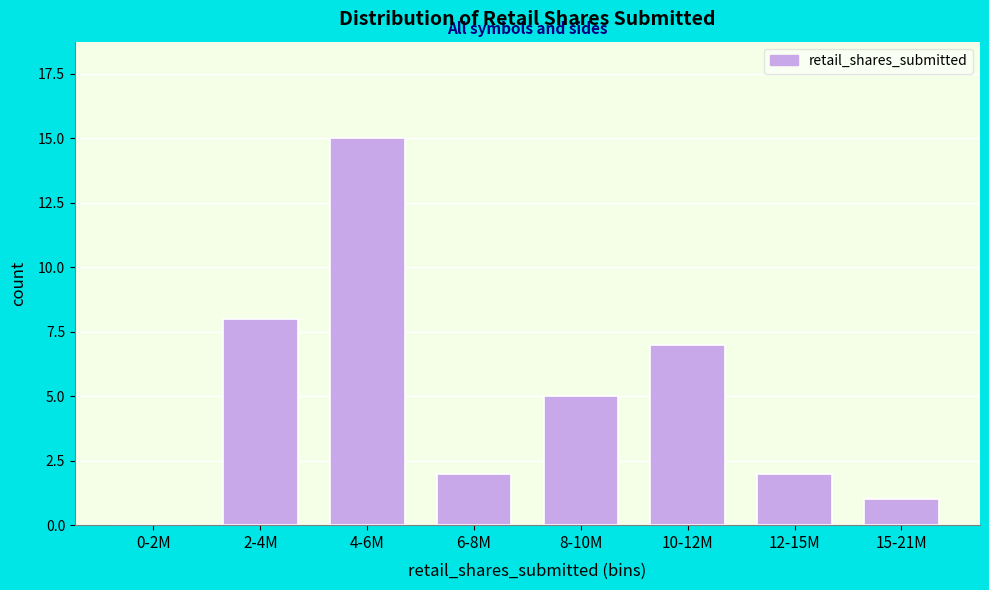

What value does the data have at 4-6M?

15